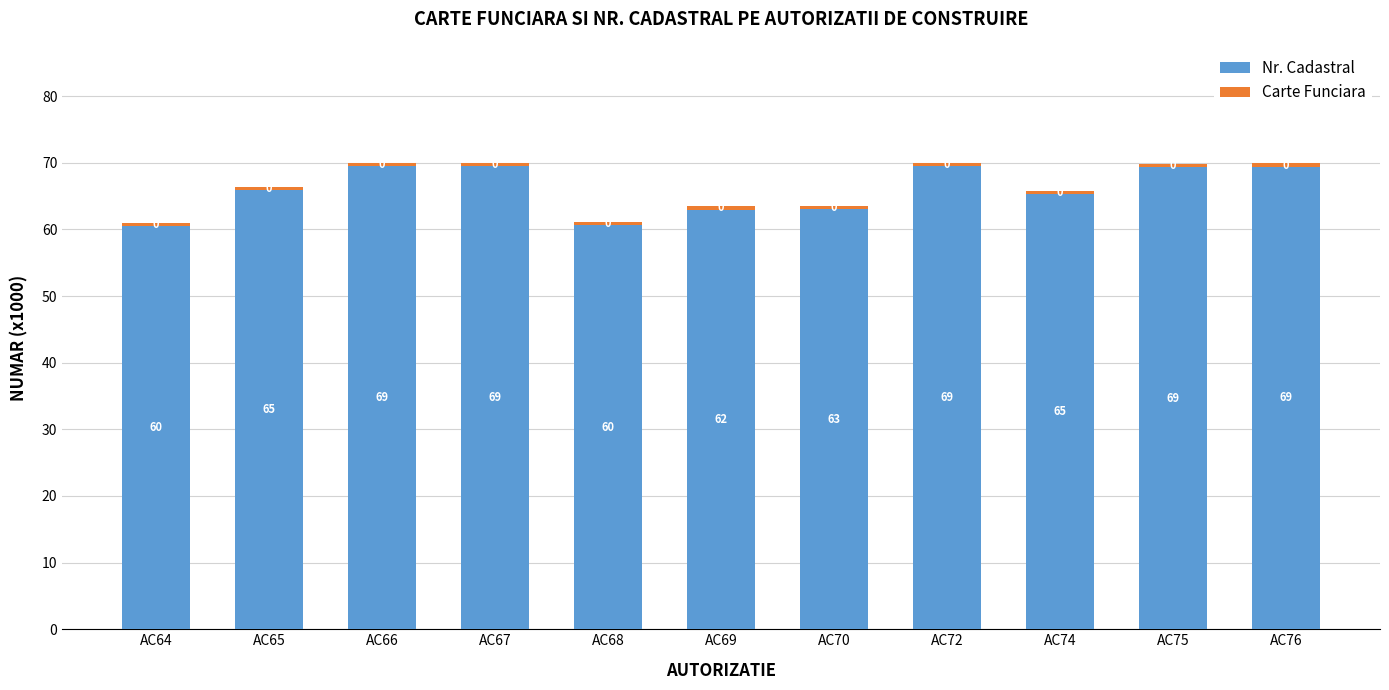

True or false: Carte Funciara has a value of 0.5 at AC69.

True